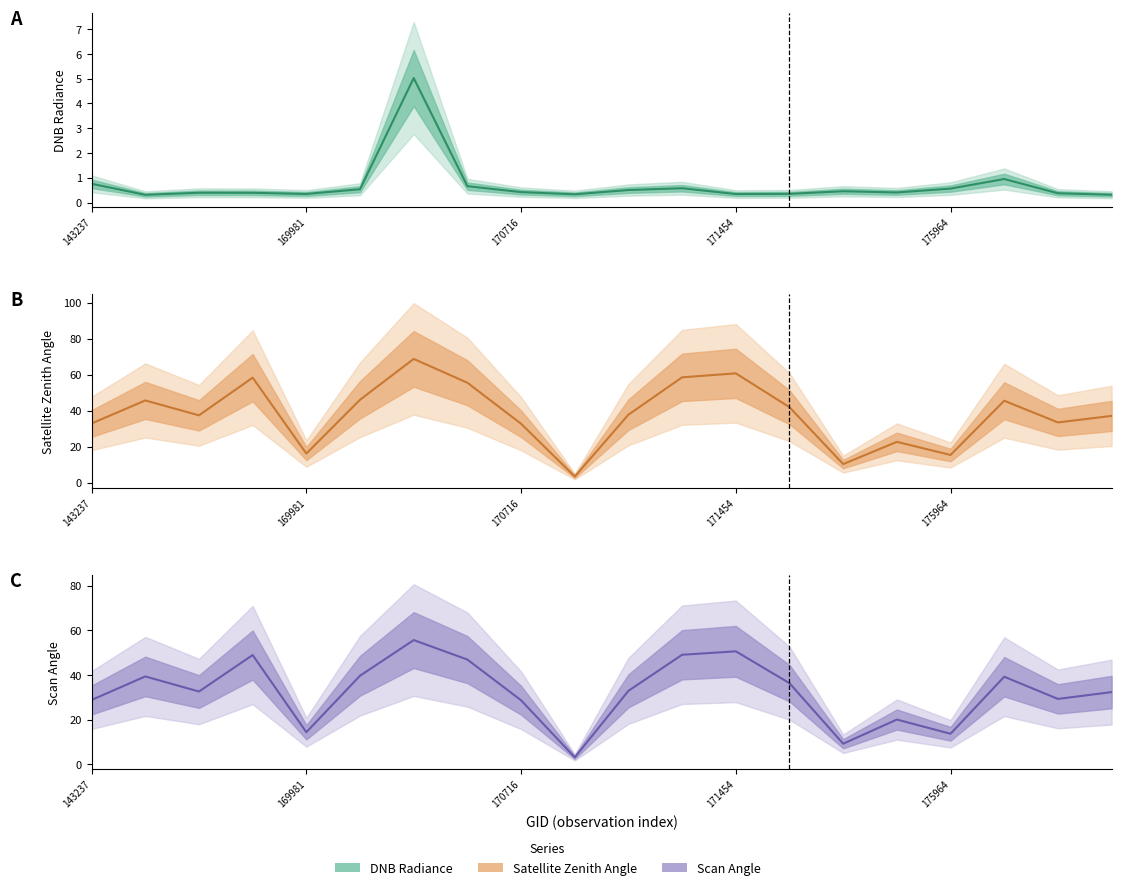

True or false: satz and dnbrad cross at least once.

False